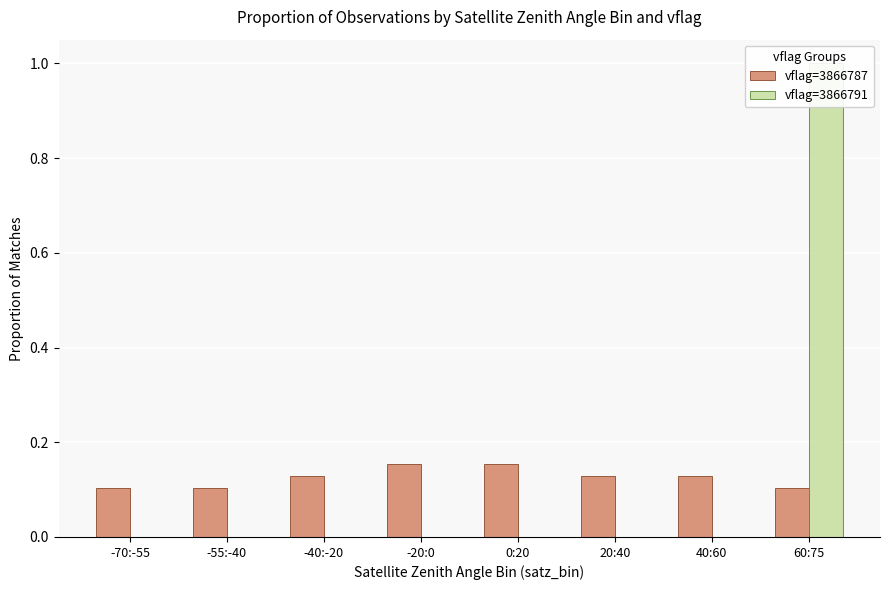

Between -70:-55 and -20:0, which is larger?

-20:0